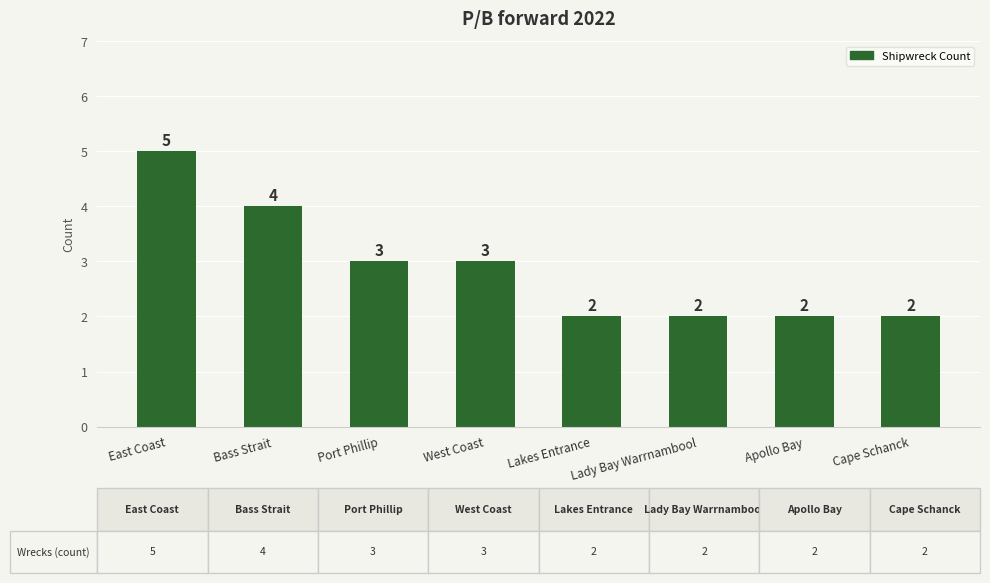

At which label does the data first exceed 3?

East Coast